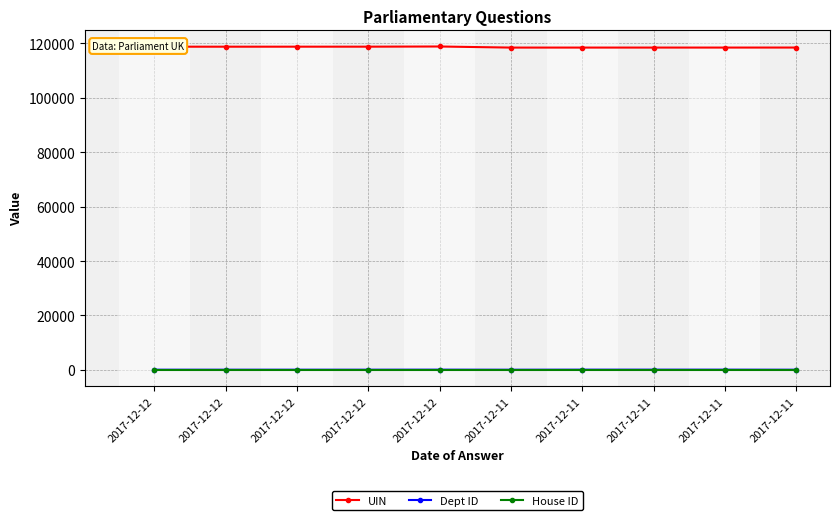

Which series has the widest spread of values?

UIN